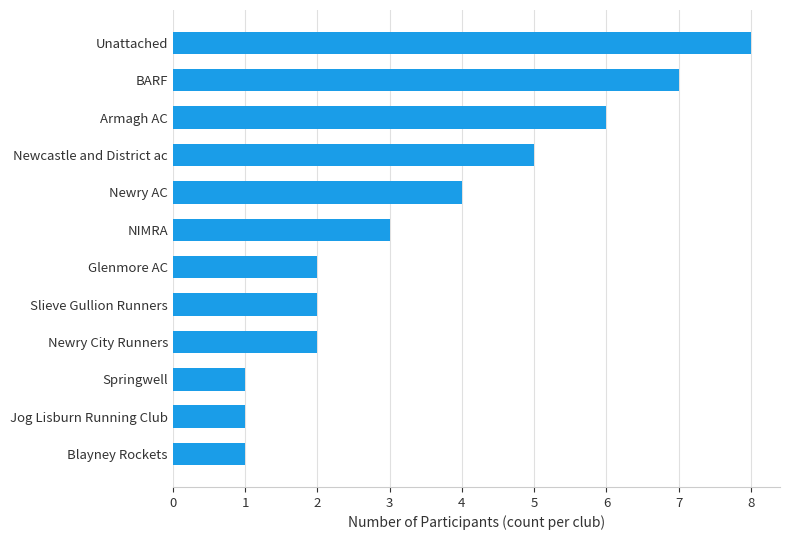

What is the difference between the maximum and minimum values?

7